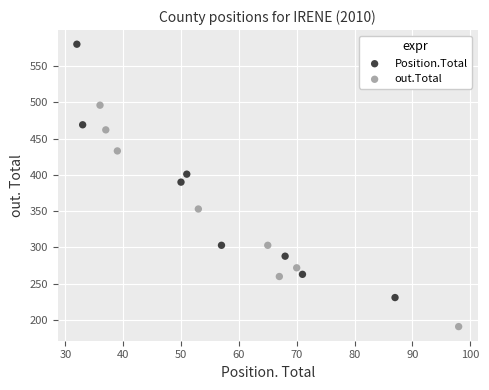

Which series contains the lowest Y value?

out.Total